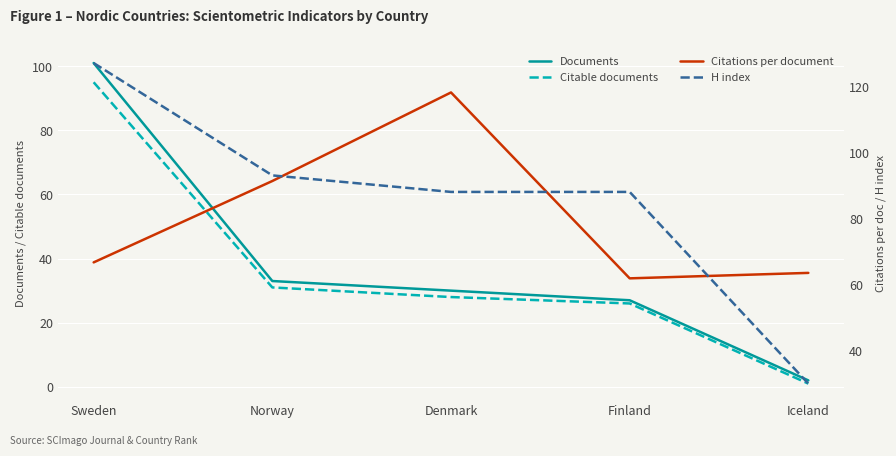

Is it true that H index equals 118.6 at Denmark?

False